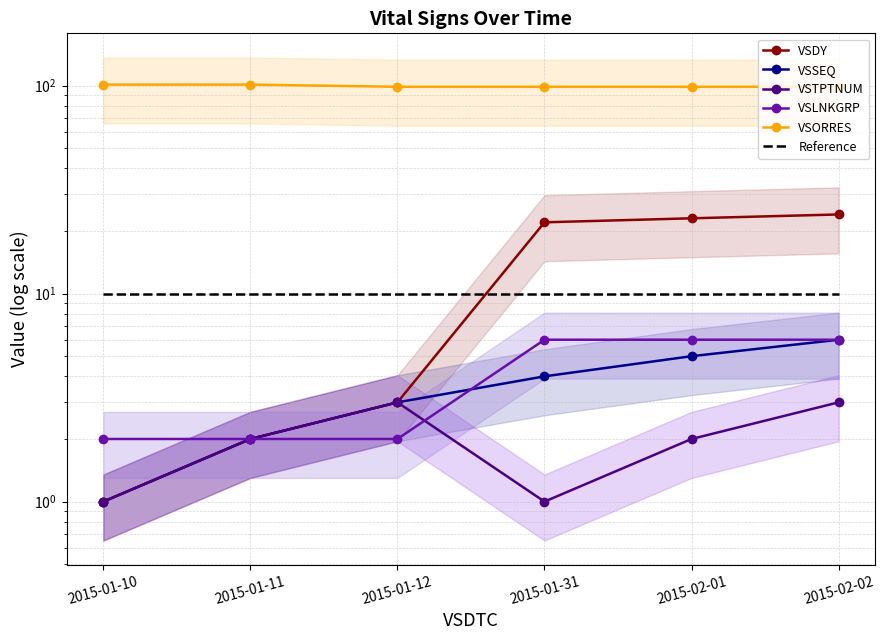

Which series changed the most between 2015-01-11 and 2015-01-31?

VSDY